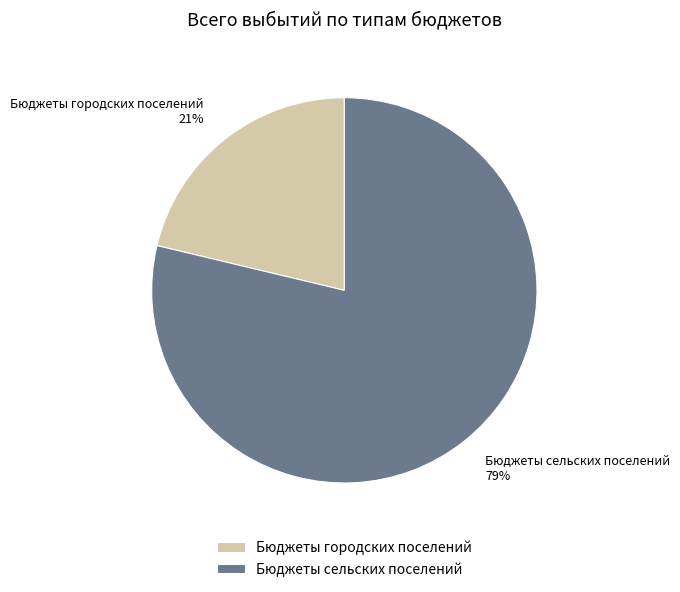

How many slices are in this pie chart?

2